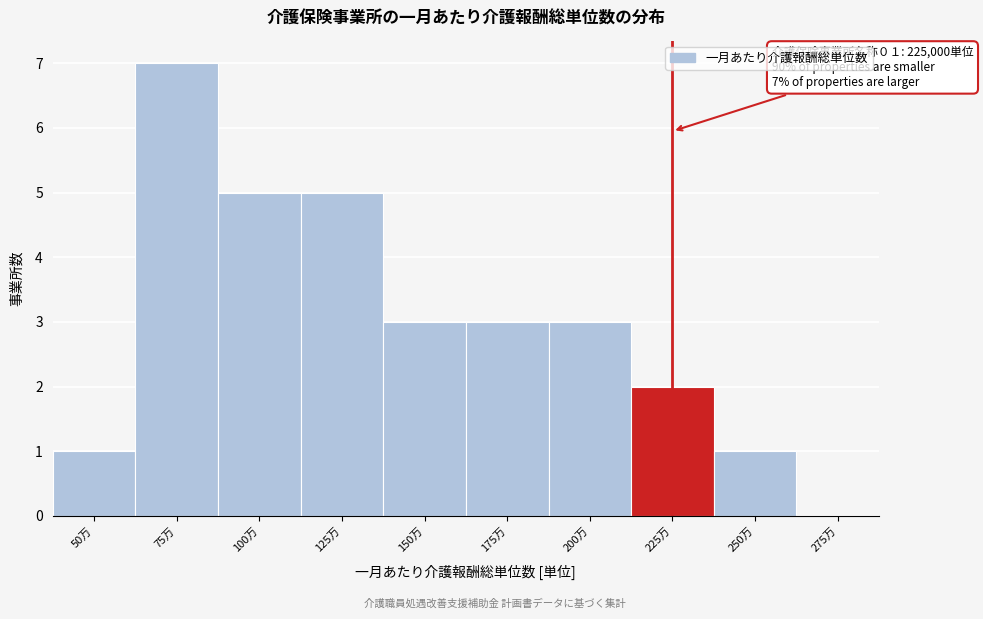

Reading right to left, transcribe all the data shown in this chart.

275万=0	250万=1	225万=2	200万=3	175万=3	150万=3	125万=5	100万=5	75万=7	50万=1